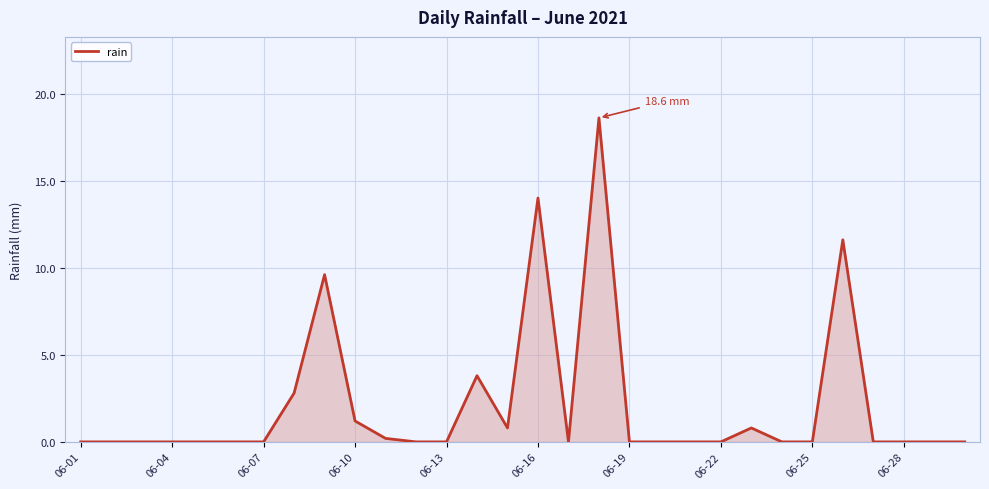

Reading left to right, list all the values displayed in this chart.

0.0	0.0	0.0	0.0	0.0	0.0	0.0	2.8	9.6	1.2	0.2	0.0	0.0	3.8	0.8	14.0	0.0	18.6	0.0	0.0	0.0	0.0	0.8	0.0	0.0	11.6	0.0	0.0	0.0	0.0